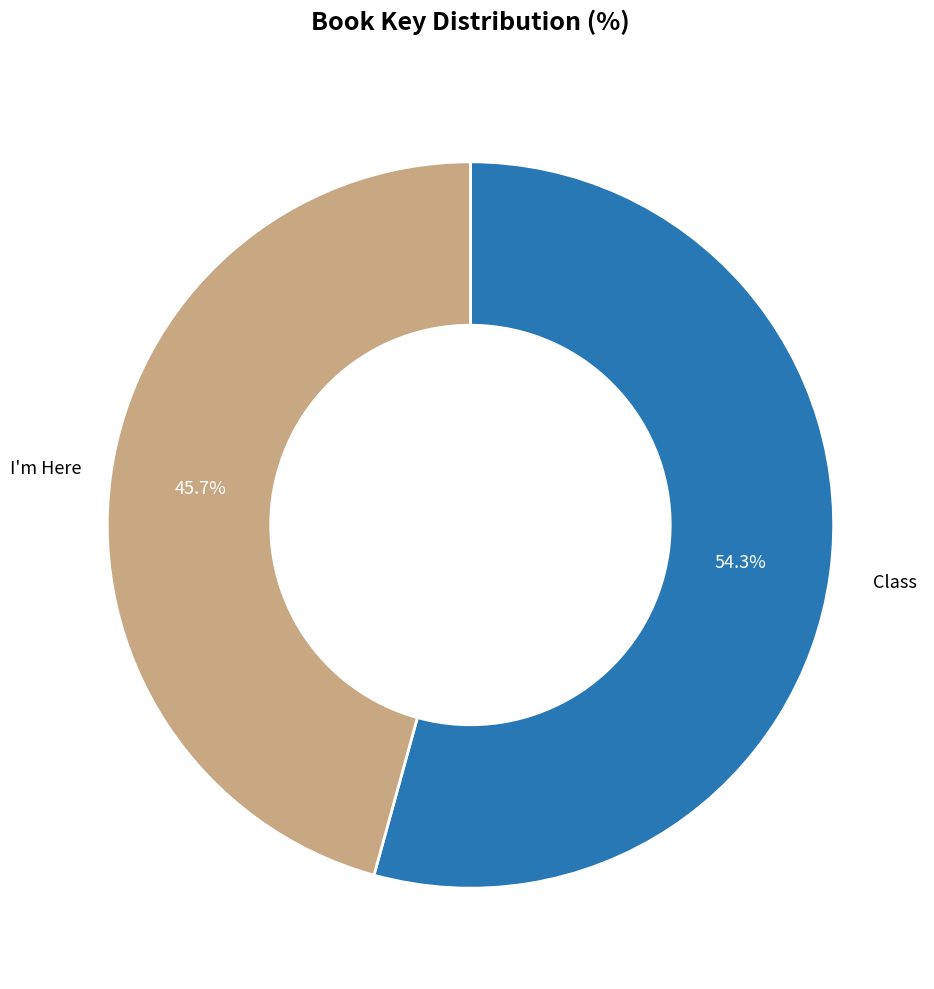

What percentage is the Class slice, to the nearest percent?

54%